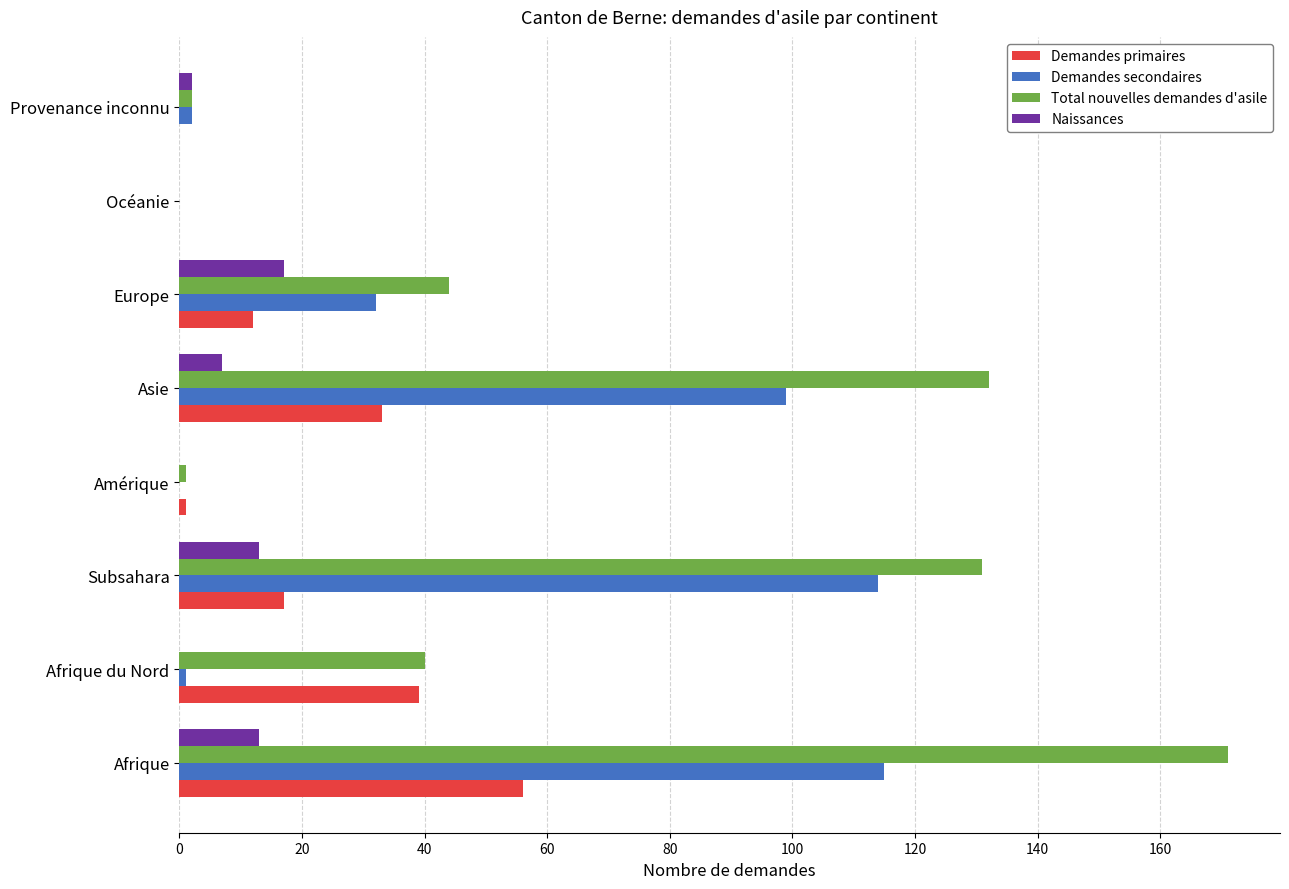

Count the number of categories in the chart.

8